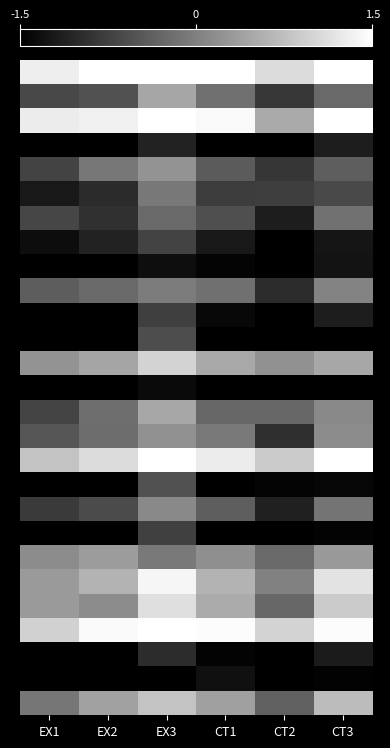

At which category is the sum across all series the highest?

EX3